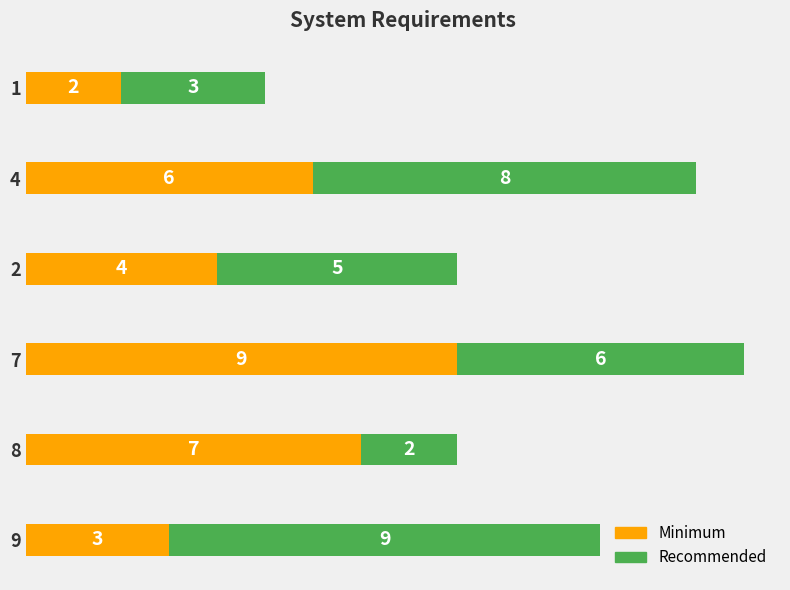

Which category has the highest value in the Minimum series?

7